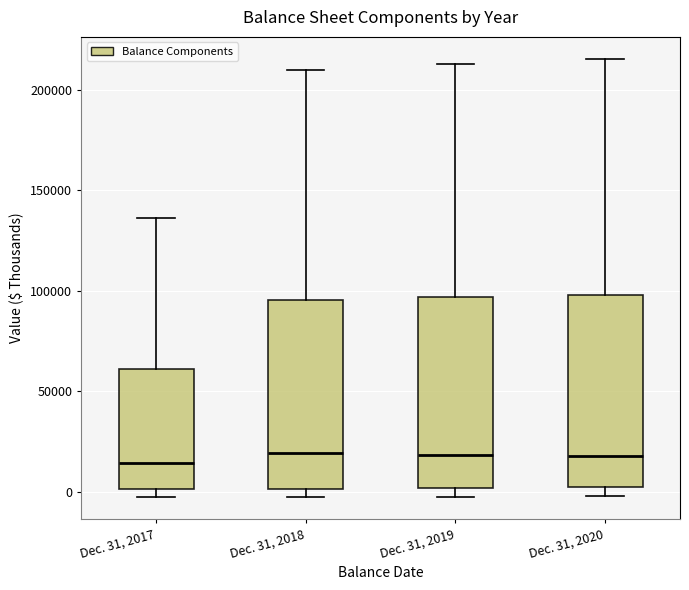

Reading left to right, read every box against the y-axis: the position of its median line, the range the box covers, and the ends of its whiskers. The values are not printed on the chart, so give them approximately, as read against the axis.

Dec. 31, 2017: median 15000, box 0 to 60000, whiskers -5000 to 135000
Dec. 31, 2018: median 20000, box 0 to 95000, whiskers -5000 to 210000
Dec. 31, 2019: median 20000, box 0 to 95000, whiskers -5000 to 215000
Dec. 31, 2020: median 20000, box 0 to 100000, whiskers 0 (just below the box's lower edge) to 215000